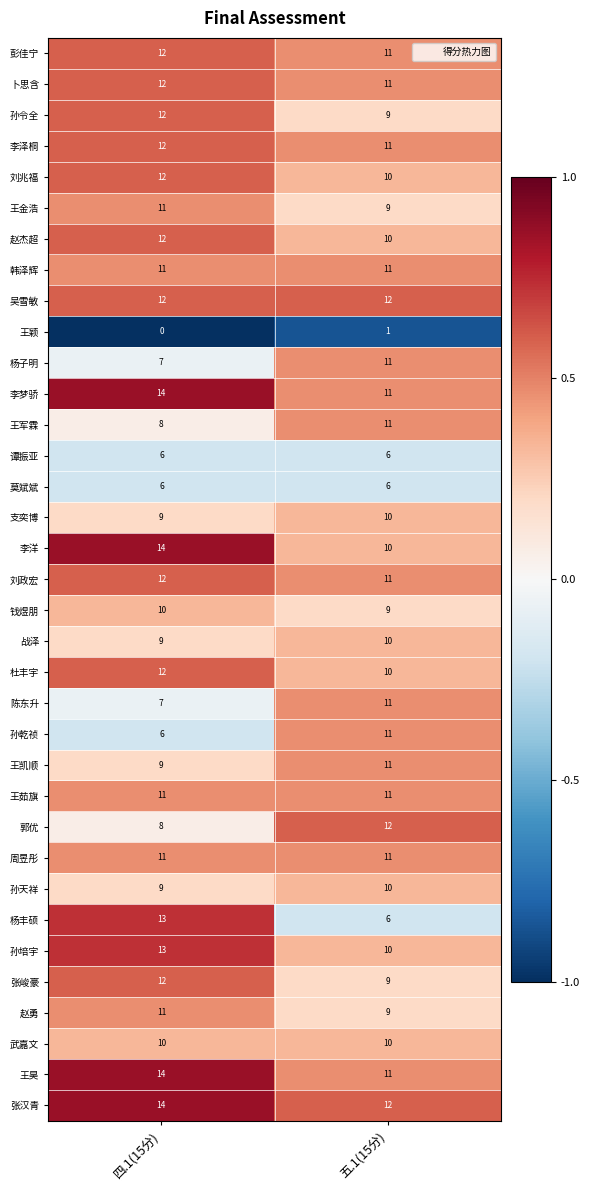

Is it true that 张汉青 equals 12 at 五.1(15分)?

True